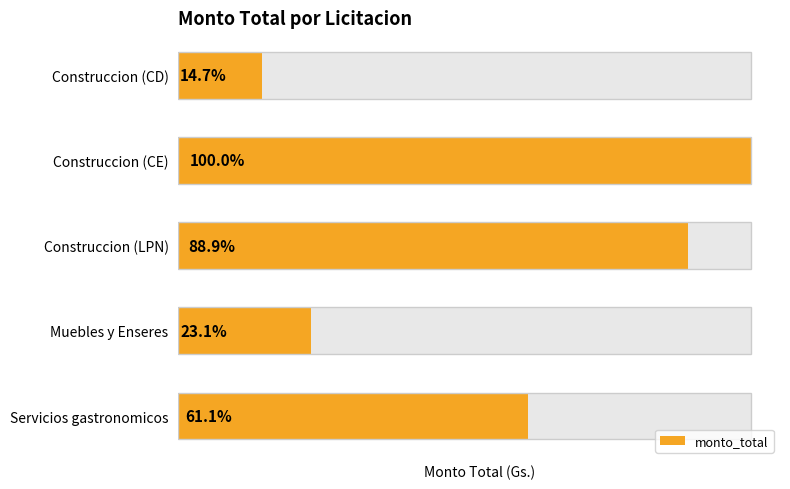

Count the number of values greater than 846192000.

2